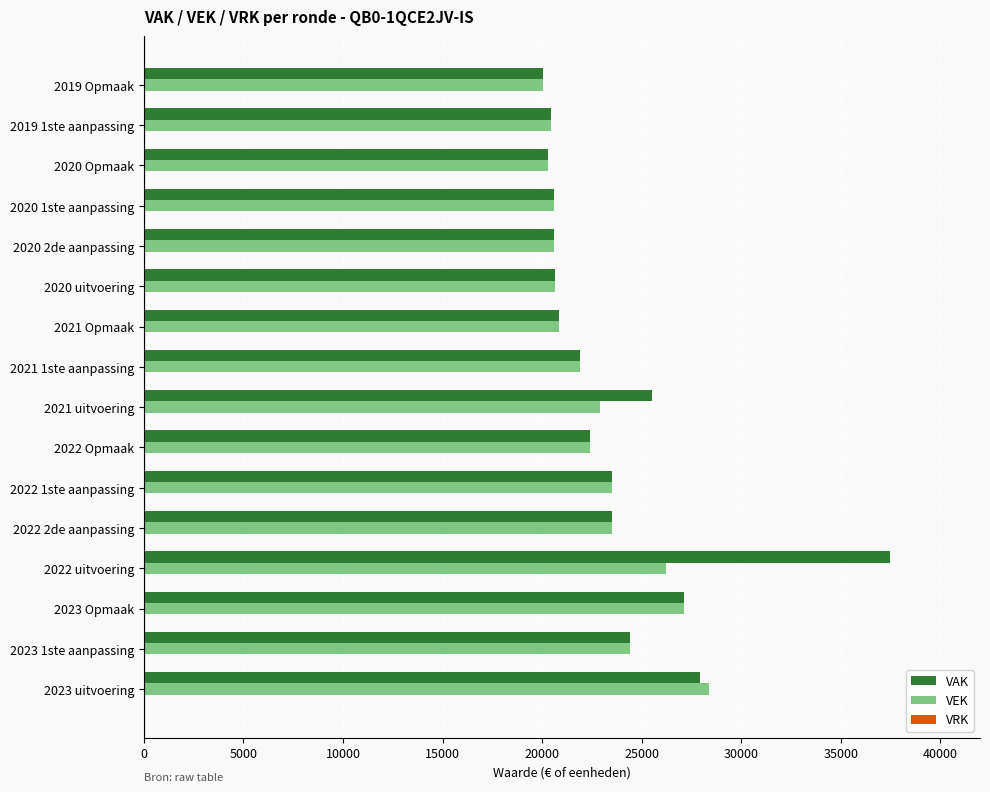

What is the highest value of the VAK series?

37496